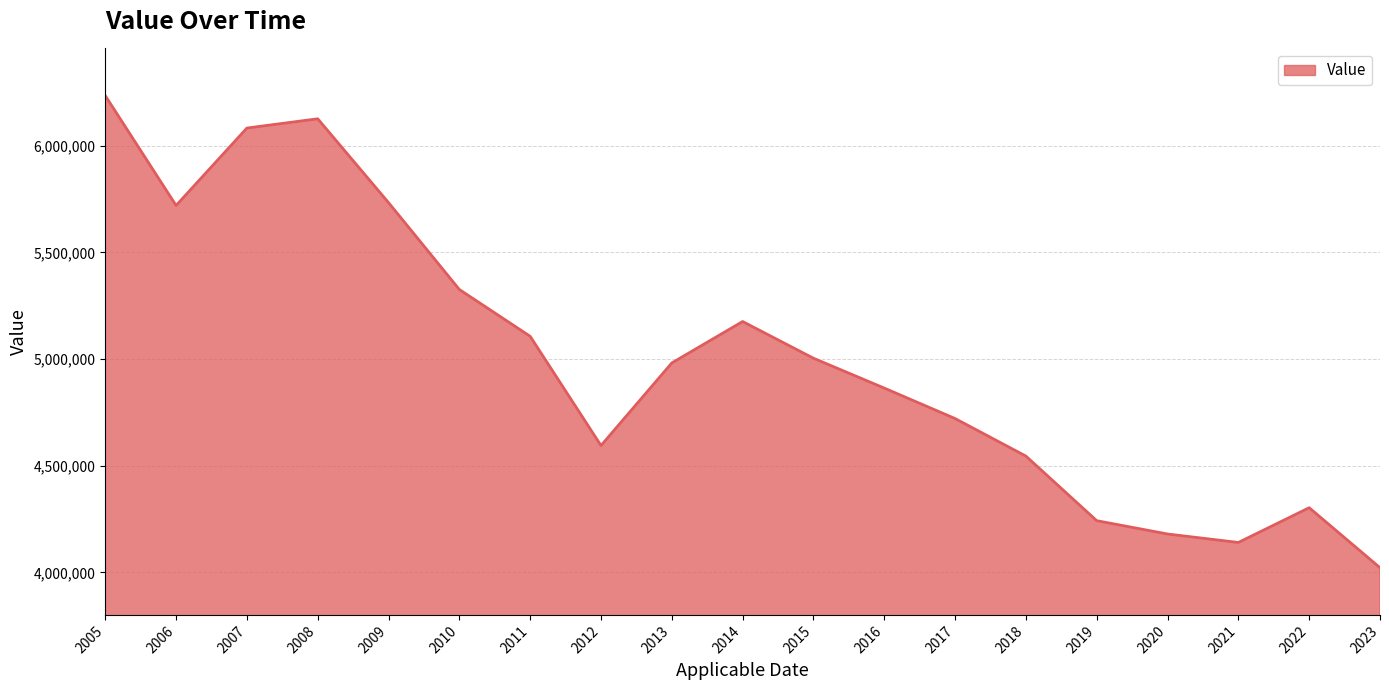

Does the chart have visible grid lines?

Yes